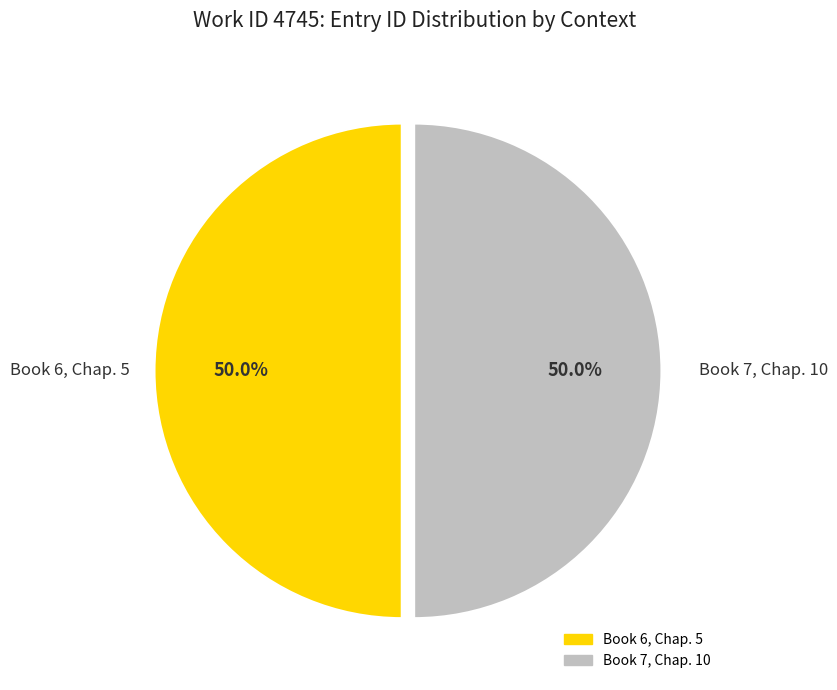

Is the sum of Book 6, Chap. 5 and Book 7, Chap. 10 greater than half?

Yes